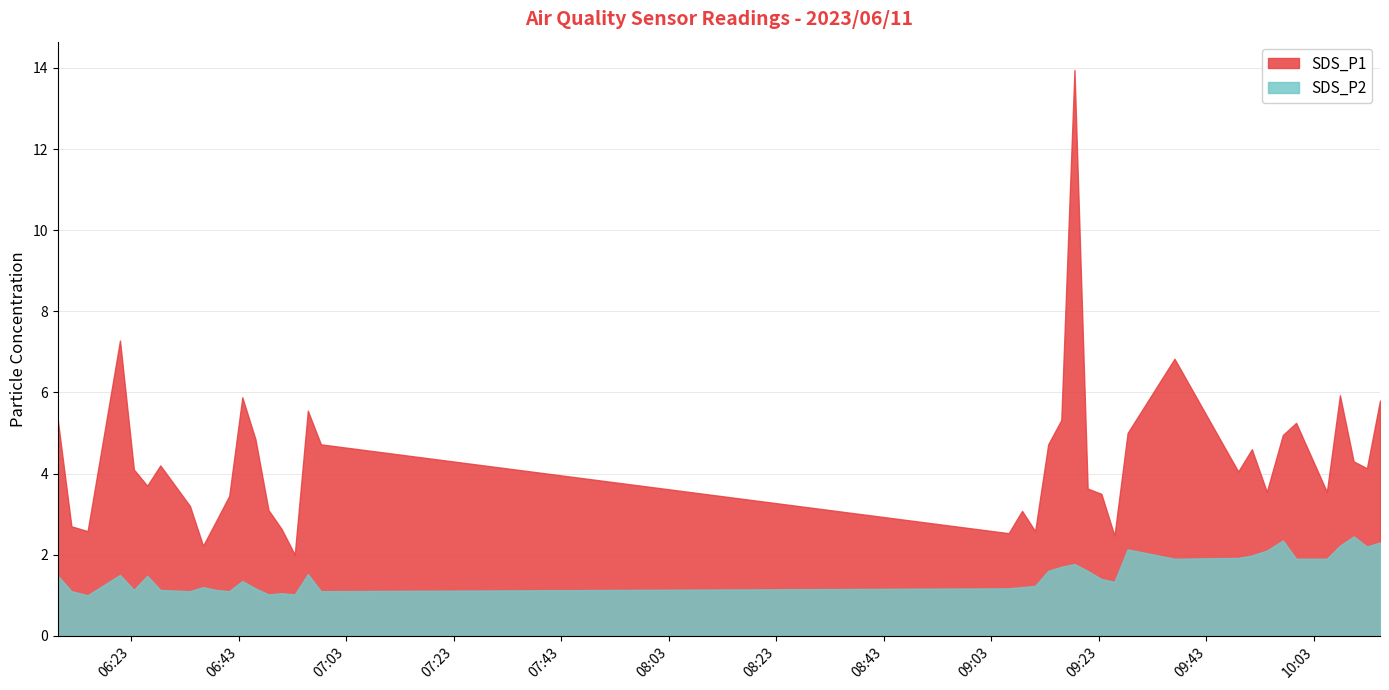

The value of SDS_P2 at 2023/06/11 10:05:23 is 1.9. True or false?

True